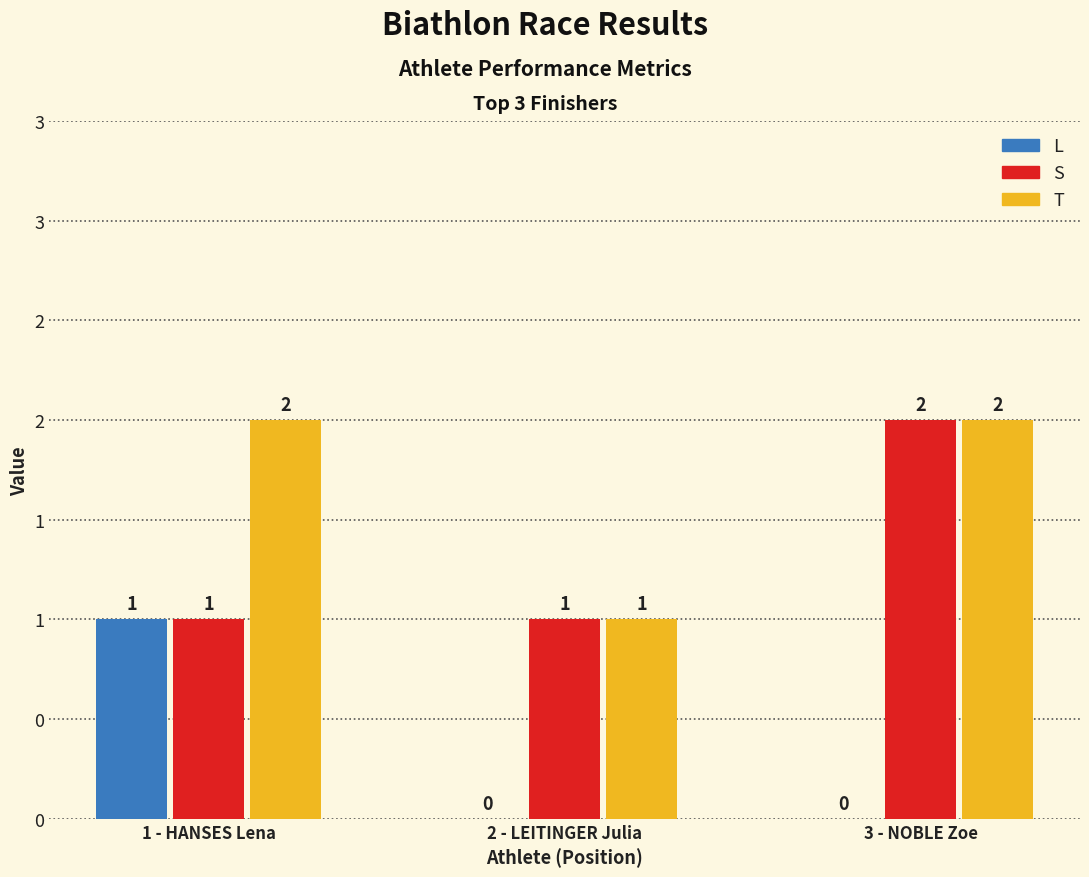

What are all the series names shown in the legend?

L, S, T